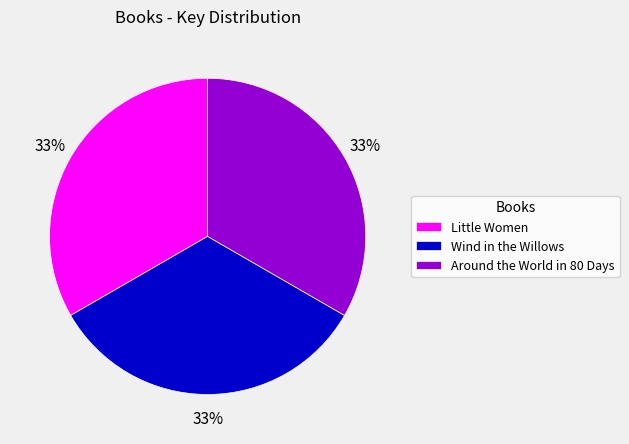

Do Around the World in 80 Days and Wind in the Willows together represent more than half of the pie?

Yes